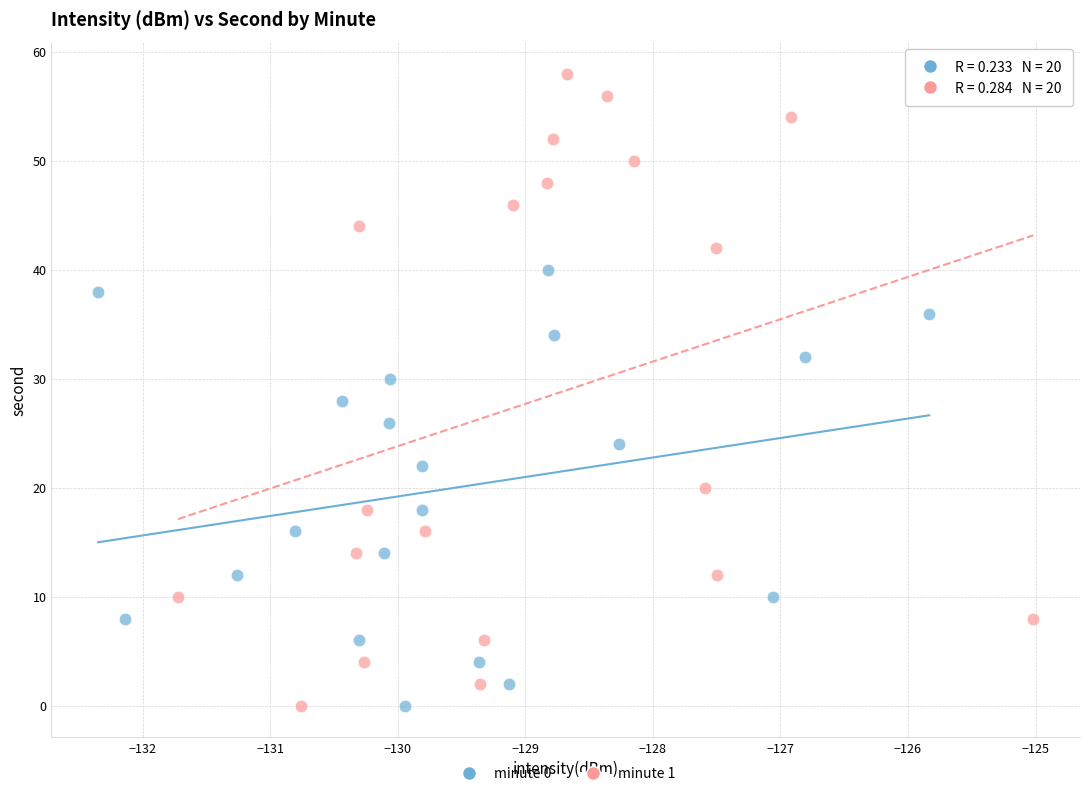

Which series contains the highest Y value?

minute 1